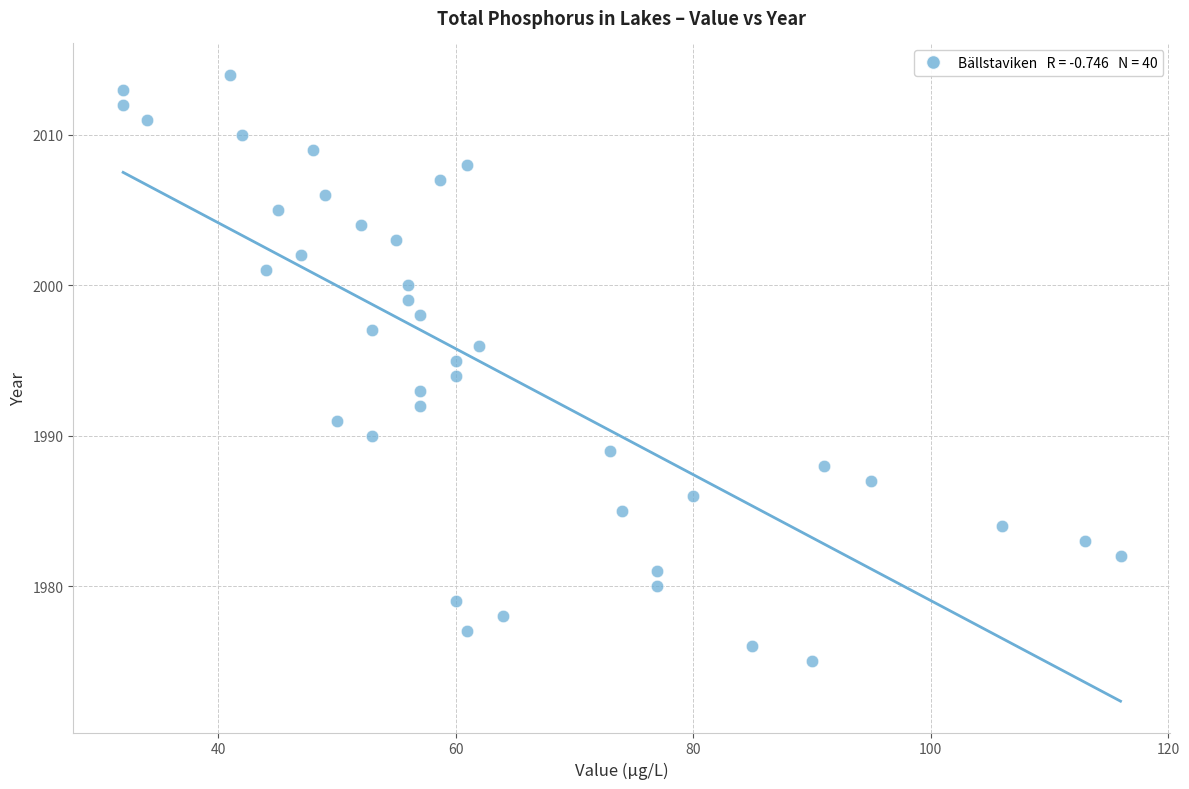

How many data points are displayed?

40